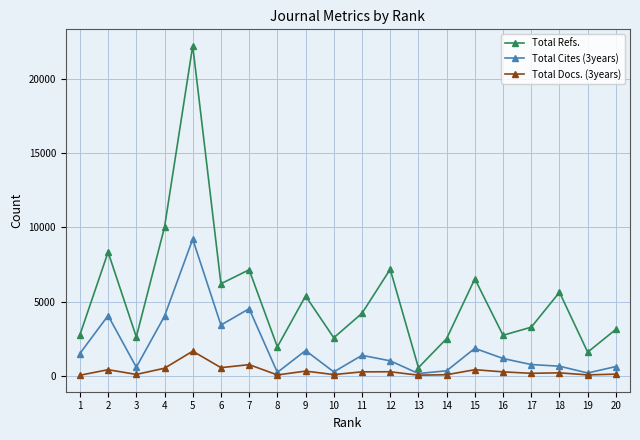

What is the highest value of the Total Cites (3years) series?

9205